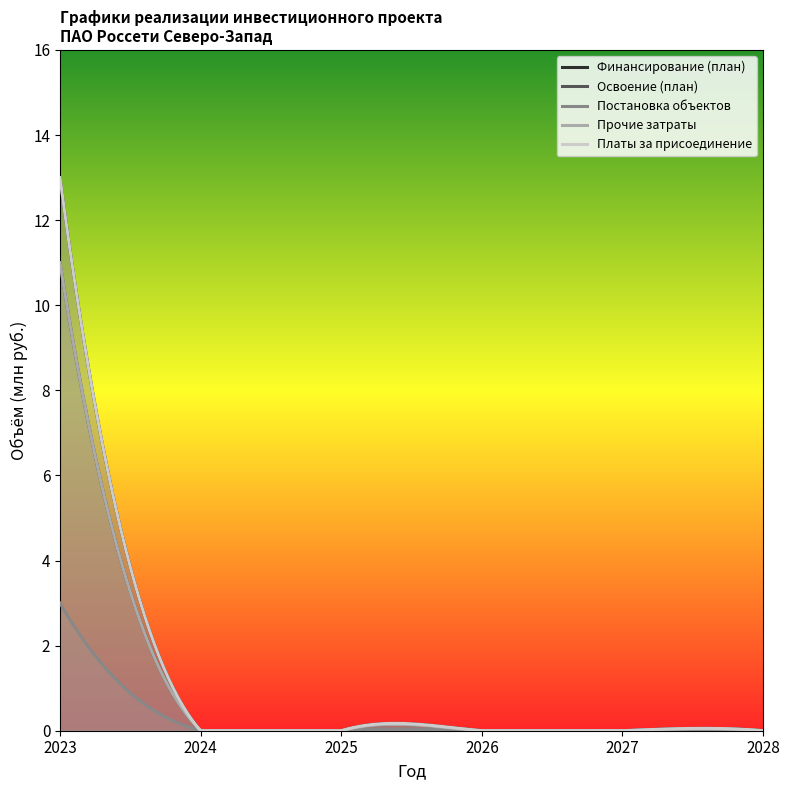

Between 2027 and 2028, which series saw the biggest shift?

Финансирование (план)